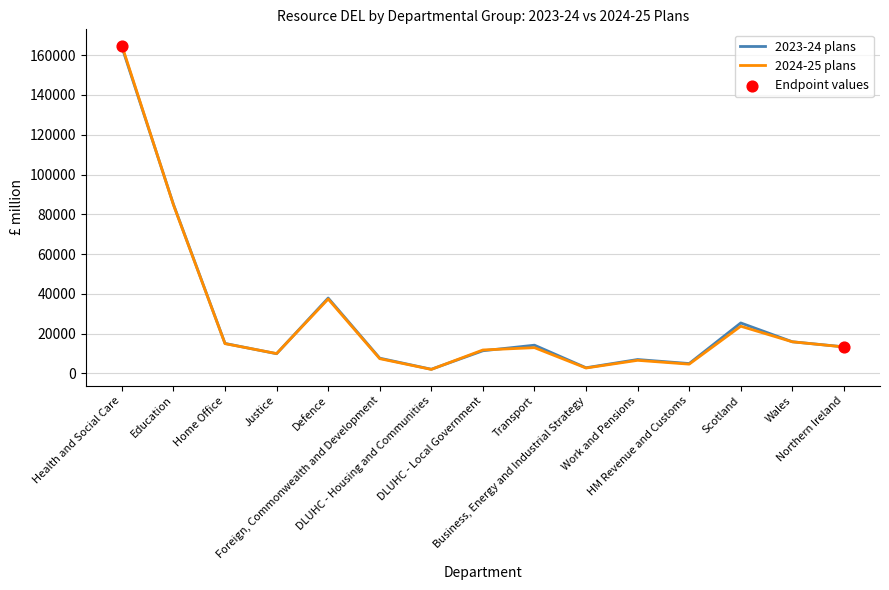

At which category is the sum across all series the highest?

Health and Social Care